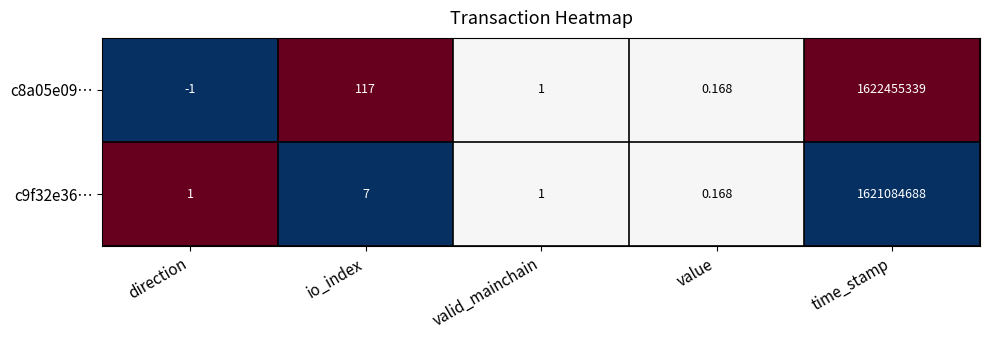

Rank the categories by c8a05e09… value from highest to lowest.

time_stamp, io_index, valid_mainchain, value, direction